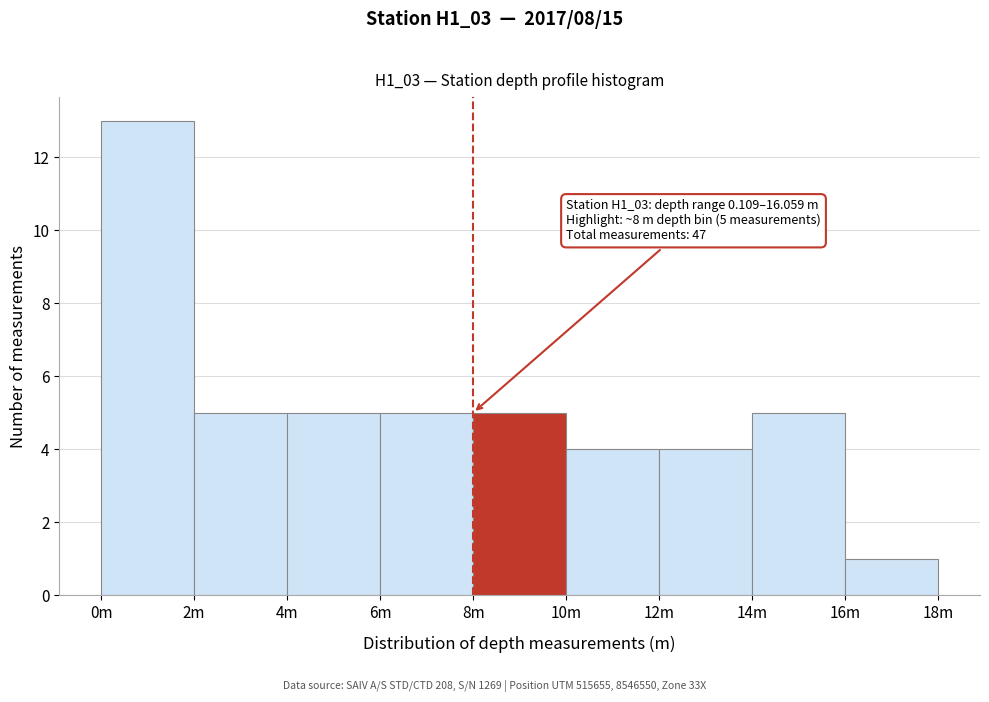

Reading right to left, transcribe all the data shown in this chart.

16m=1	14m=5	12m=4	10m=4	8m=5	6m=5	4m=5	2m=5	0m=13